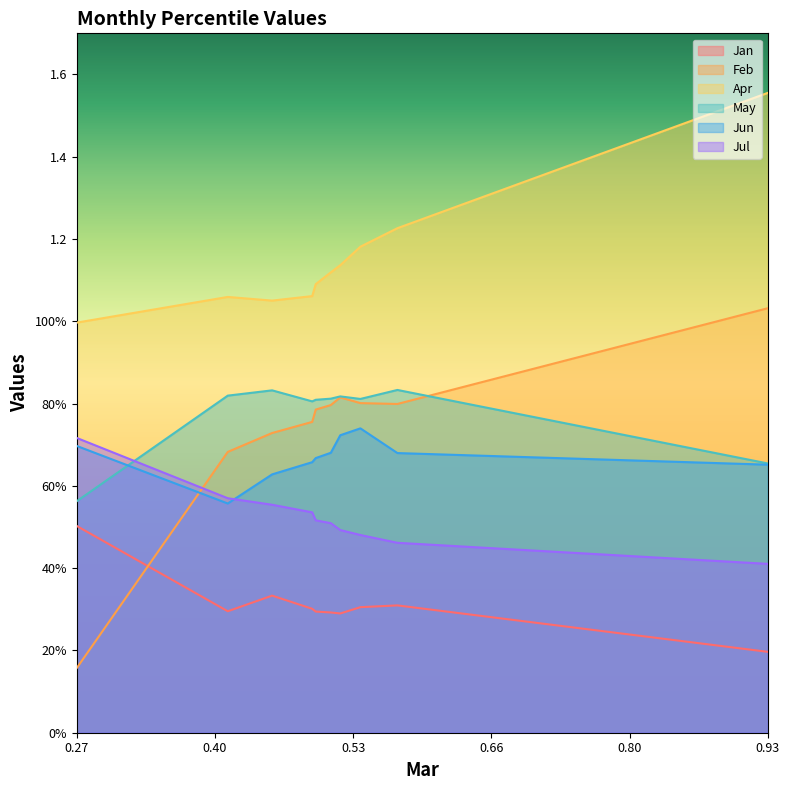

What is the value of the May point at the 1st from the left?

0.6